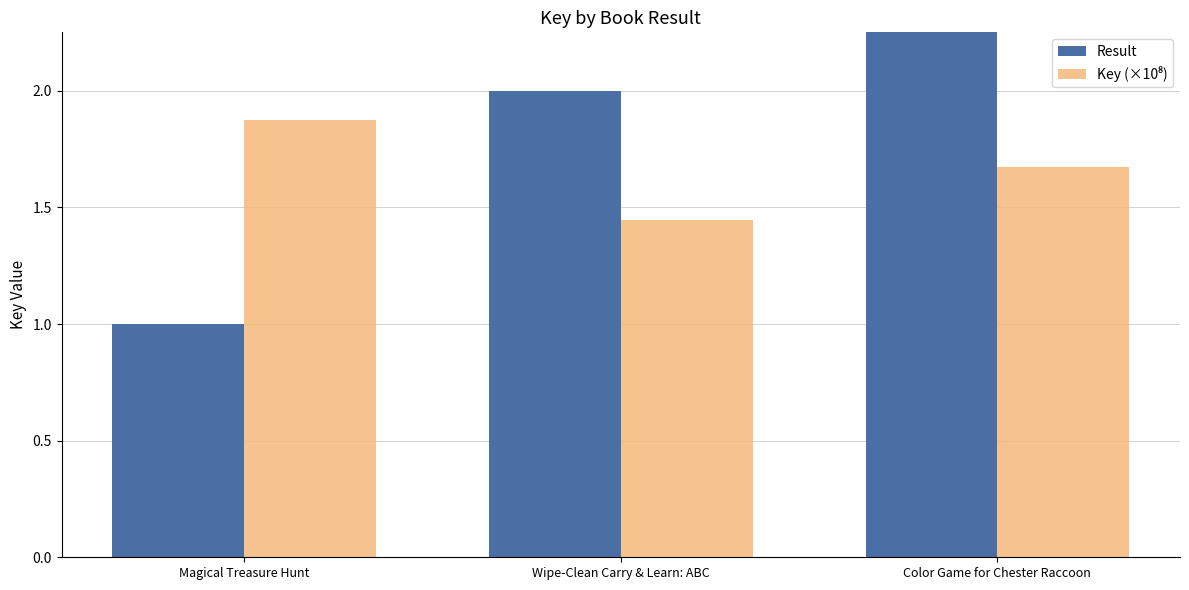

Are the bars horizontal?

No